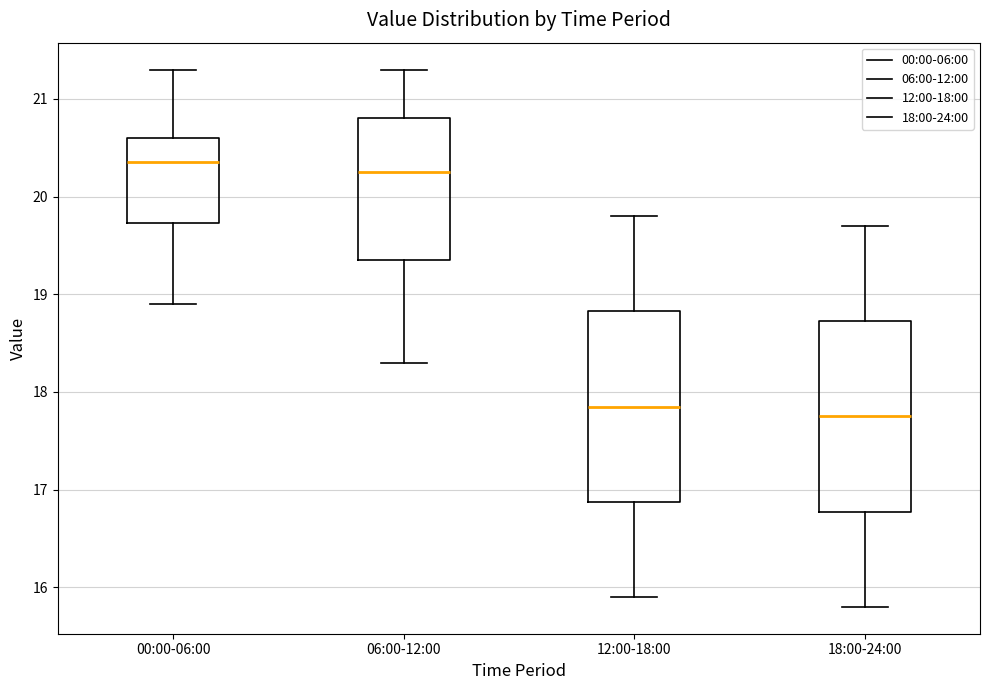

Reading left to right, read every box against the y-axis: the position of its median line, the range the box covers, and the ends of its whiskers. The values are not printed on the chart, so give them approximately, as read against the axis.

00:00-06:00: median 20.4, box 19.7 to 20.6, whiskers 18.9 to 21.3
06:00-12:00: median 20.3, box 19.4 to 20.8, whiskers 18.3 to 21.3
12:00-18:00: median 17.9, box 16.9 to 18.8, whiskers 15.9 to 19.8
18:00-24:00: median 17.8, box 16.8 to 18.7, whiskers 15.8 to 19.7